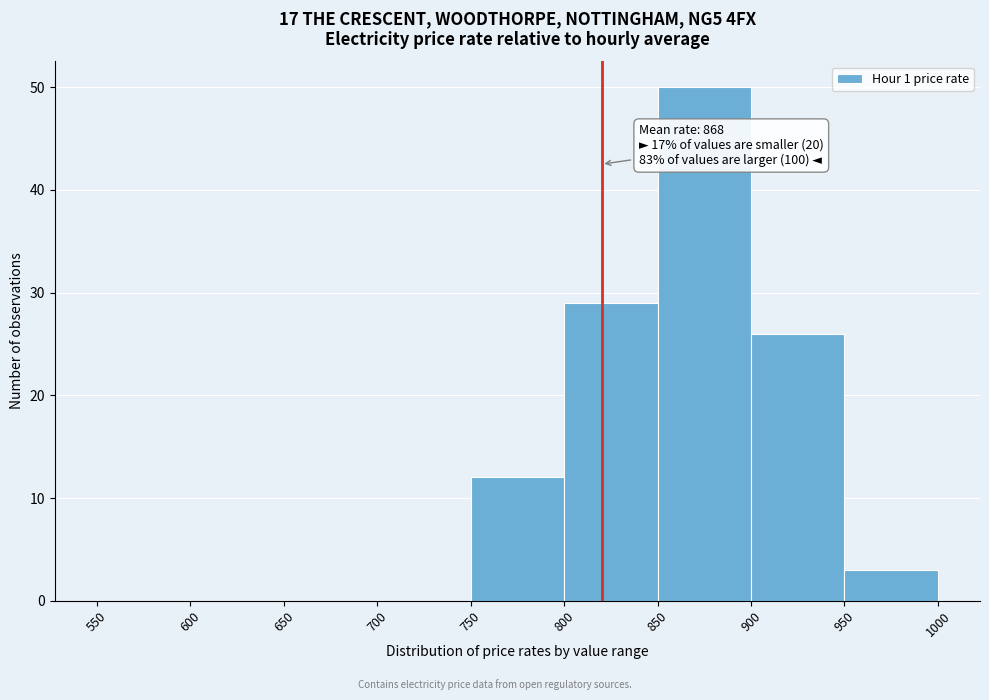

Over which range of the x-axis is the bar tallest?

850 to 900